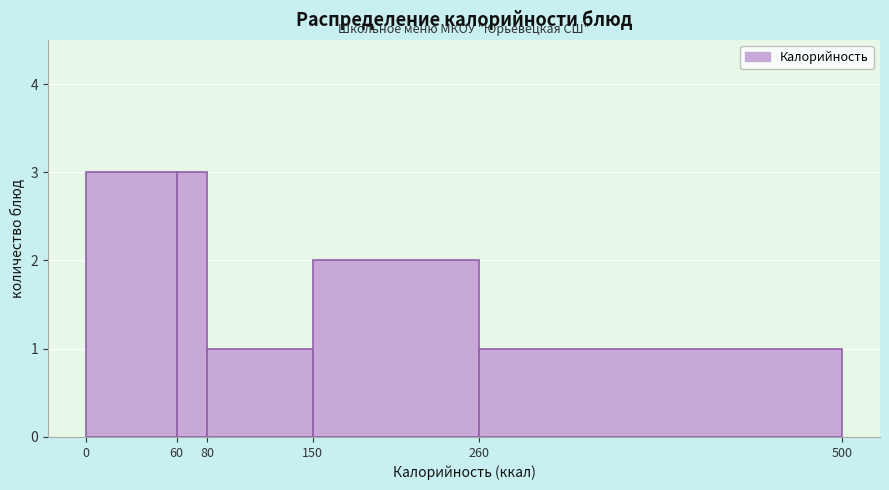

Reading left to right, transcribe this chart: for each bar, give the range it covers on the x-axis and its height. The values are not printed on the chart, so give them approximately, as read against the axis.

0 to 60: 3
60 to 80: 3
80 to 150: 1
150 to 260: 2
260 to 500: 1